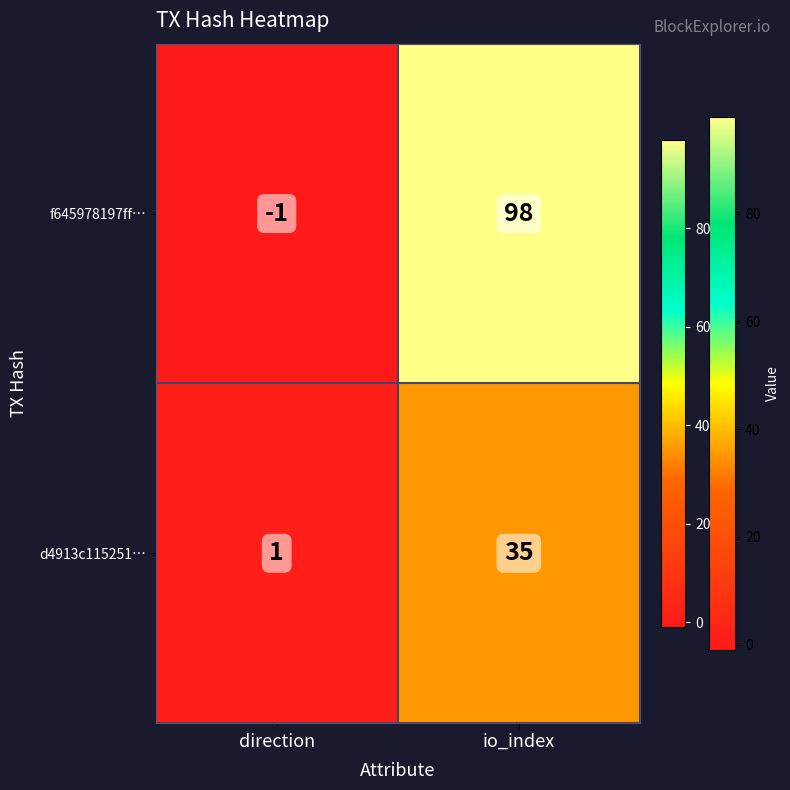

Which series changed the most between direction and io_index?

f645978197ff…